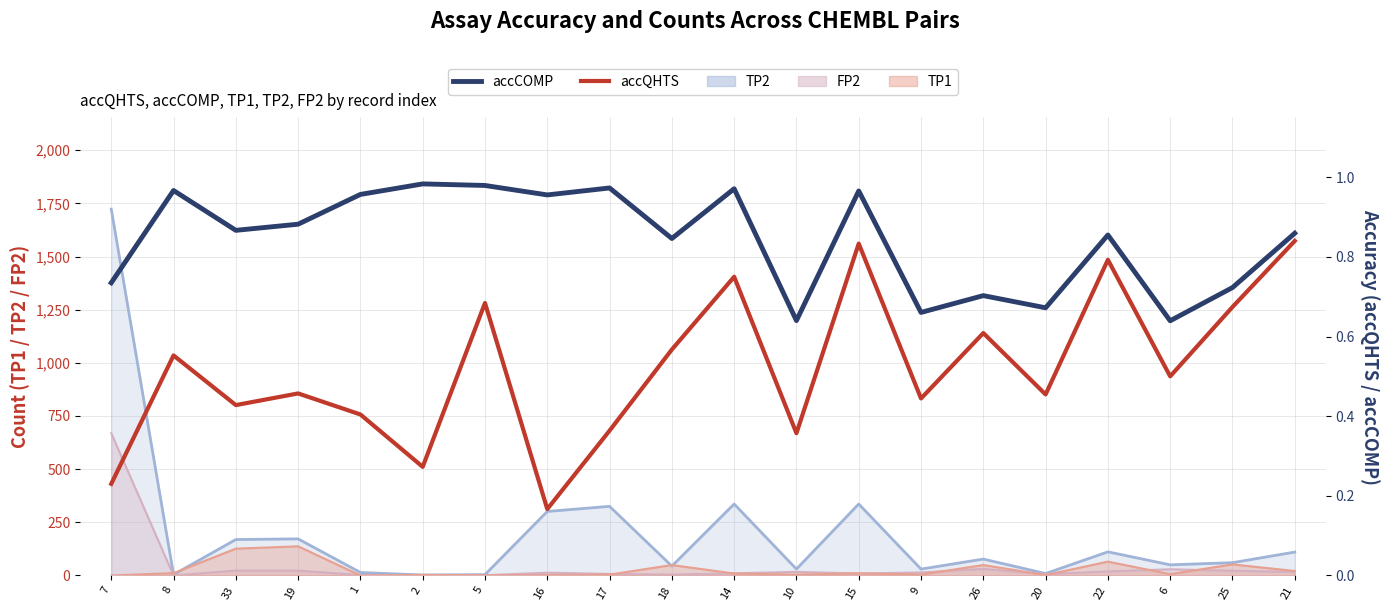

Reading right to left, list all the values displayed in this chart.

TP2 line: 110.0	60.0	50.0	111.0	9.0	77.0	30.0	336.0	30.0	336.0	44.0	325.0	301.0	4.0	2.0	14.0	172.0	169.0	4.0	1723.0
FP2 line: 17.0	22.0	29.0	19.0	6.0	31.0	14.0	9.0	17.0	10.0	4.0	7.0	13.0	1.0	2.0	2.0	23.0	23.0	0.0	669.0
TP1 line: 21.0	52.0	6.0	65.0	2.0	49.0	4.0	10.0	4.0	9.0	49.0	4.0	2.0	1.0	3.0	0.0	137.0	126.0	11.0	0.0
accCOMP: 0.9	0.7	0.6	0.9	0.7	0.7	0.7	1.0	0.6	1.0	0.8	1.0	1.0	1.0	1.0	1.0	0.9	0.9	1.0	0.7
accQHTS: 0.8	0.7	0.5	0.8	0.5	0.6	0.4	0.8	0.4	0.8	0.6	0.4	0.2	0.7	0.3	0.4	0.5	0.4	0.6	0.2